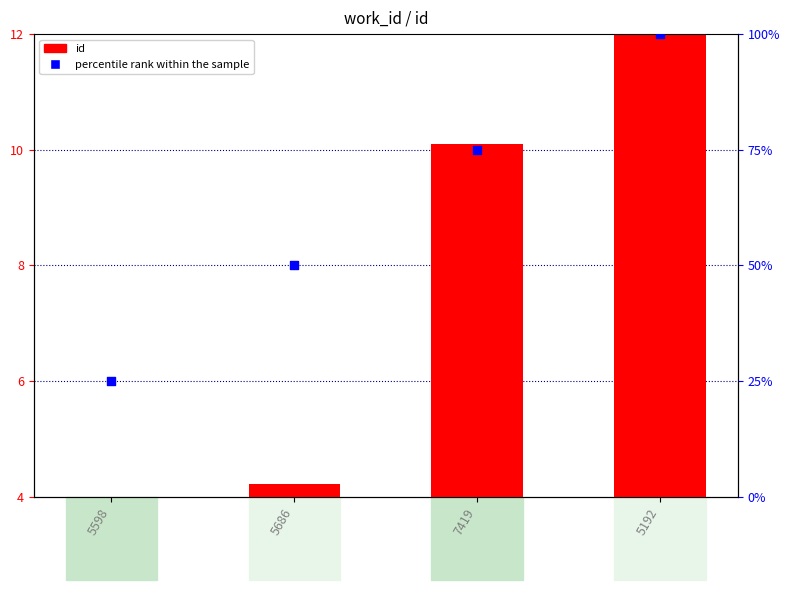

Which series reaches the maximum Y coordinate?

percentile rank within the sample